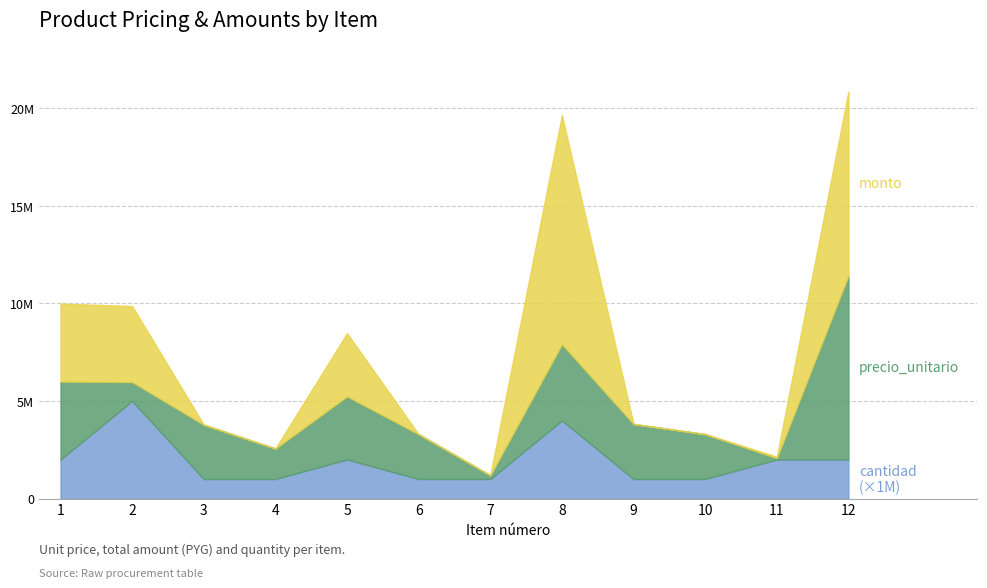

At how many categories does at least one series exceed 19652630?

1